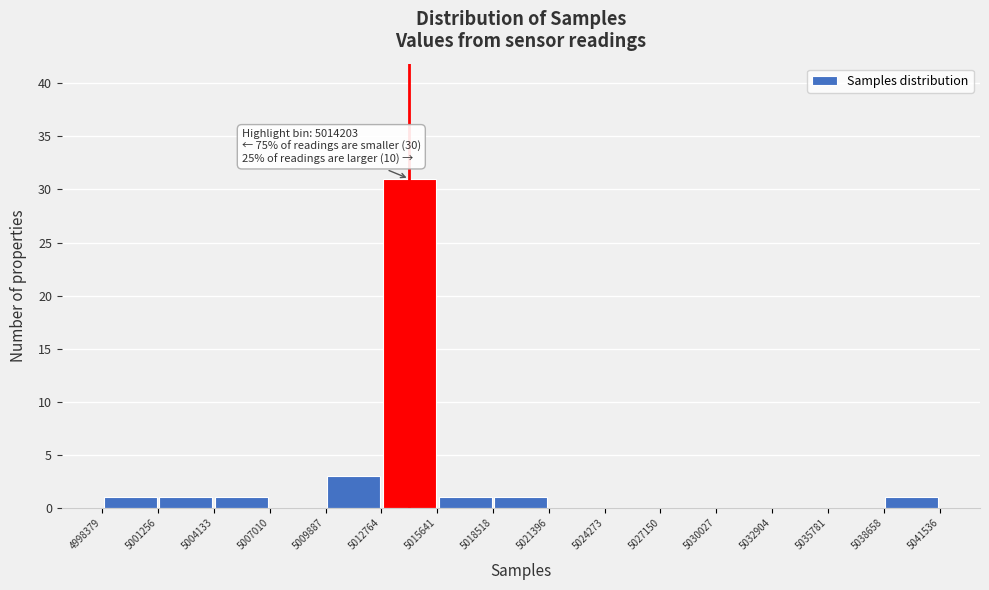

Over which range of the x-axis is the bar tallest?

5012764 to 5015641